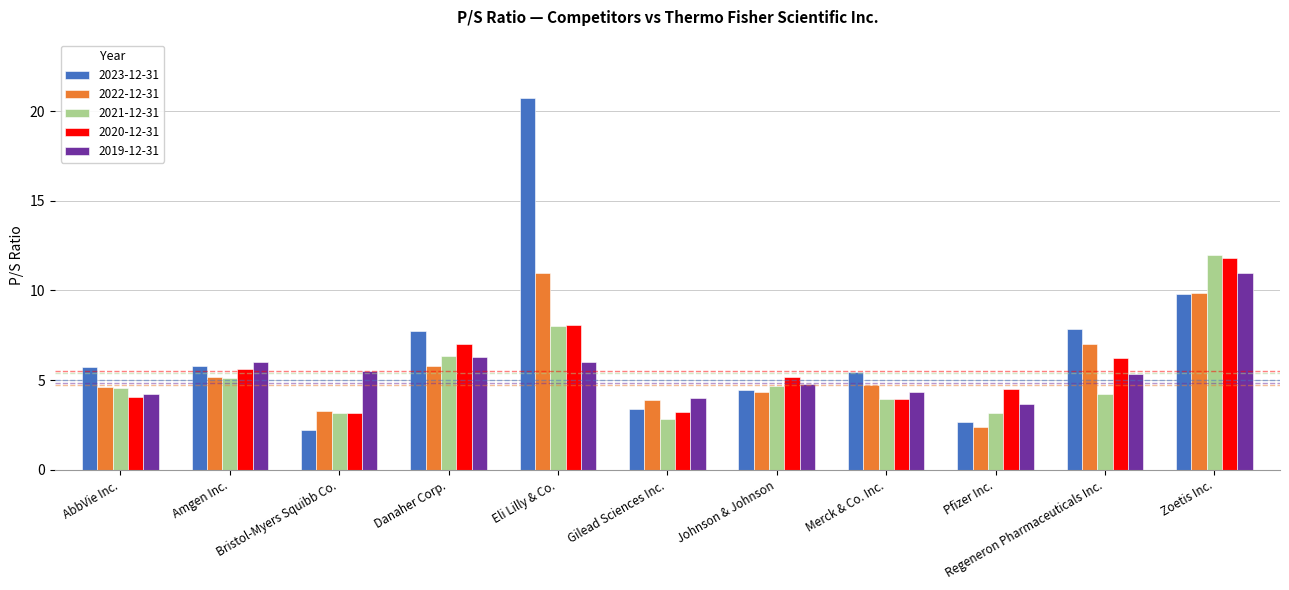

Count the number of categories in the chart.

11